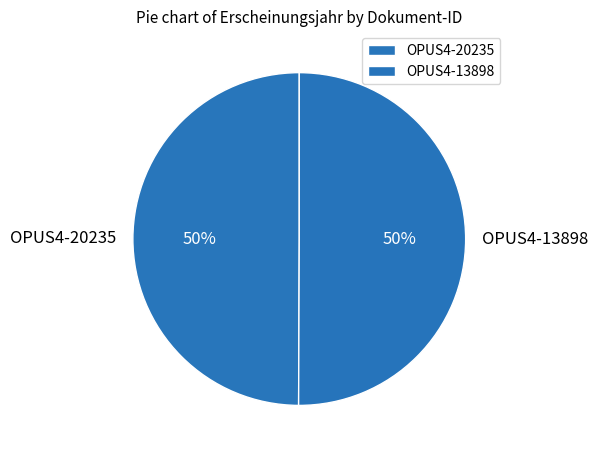

Approximately how many times larger is the value at OPUS4-20235 compared to OPUS4-13898?

1.0